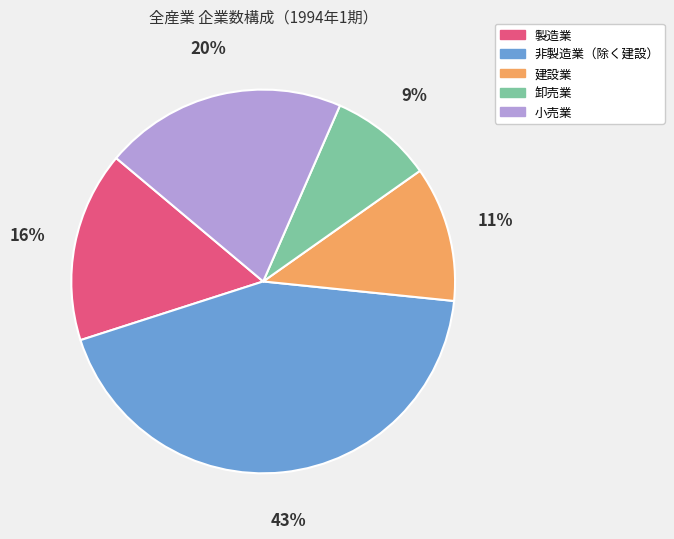

Do 建設業 and 卸売業 together represent more than half of the pie?

No